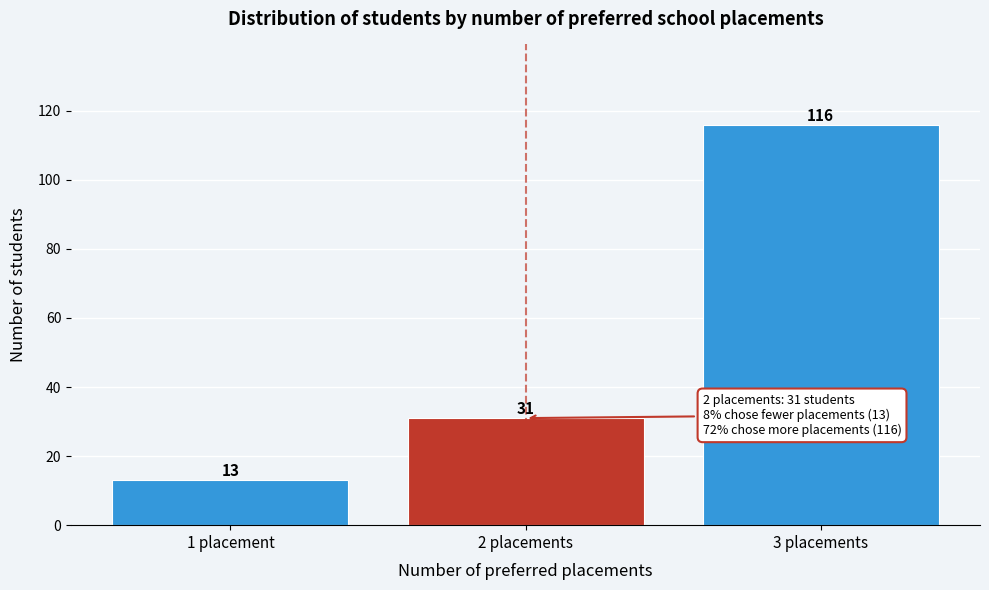

Reading left to right, list all the values displayed in this chart.

1 placement=13	2 placements=31	3 placements=116